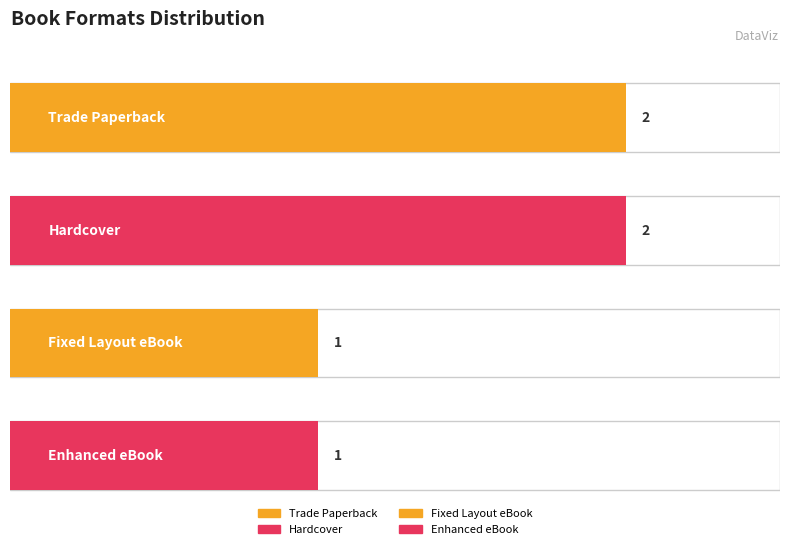

What position from the right is Enhanced eBook?

1